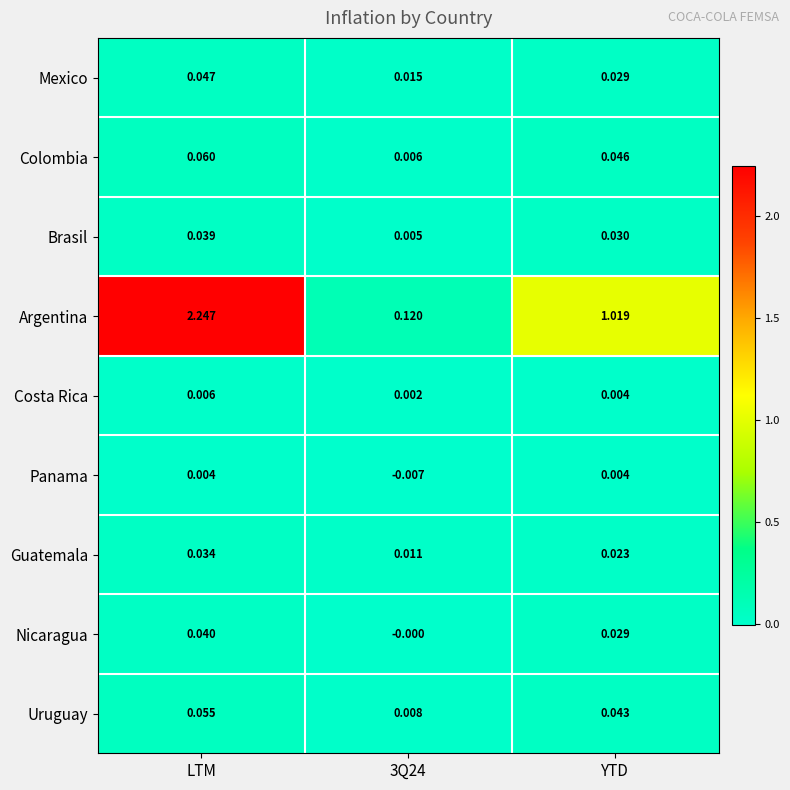

Where does the Argentina series first go above 1?

LTM